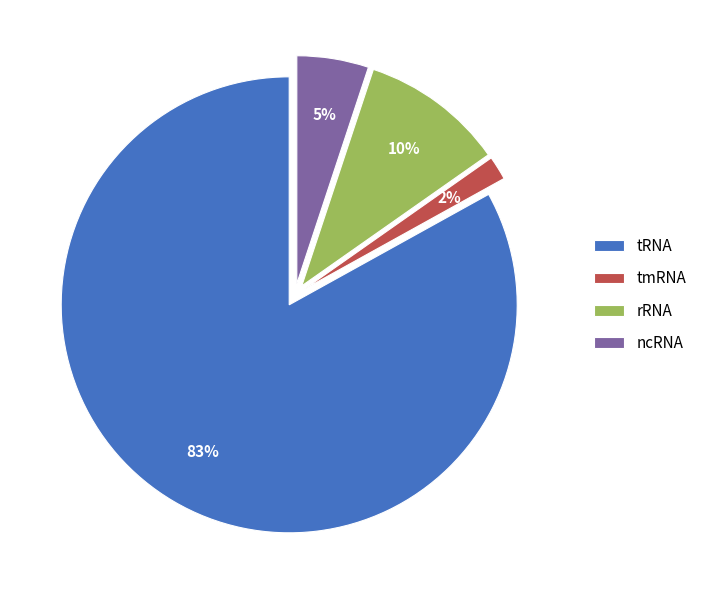

Rank the categories by value from highest to lowest.

tRNA, rRNA, ncRNA, tmRNA